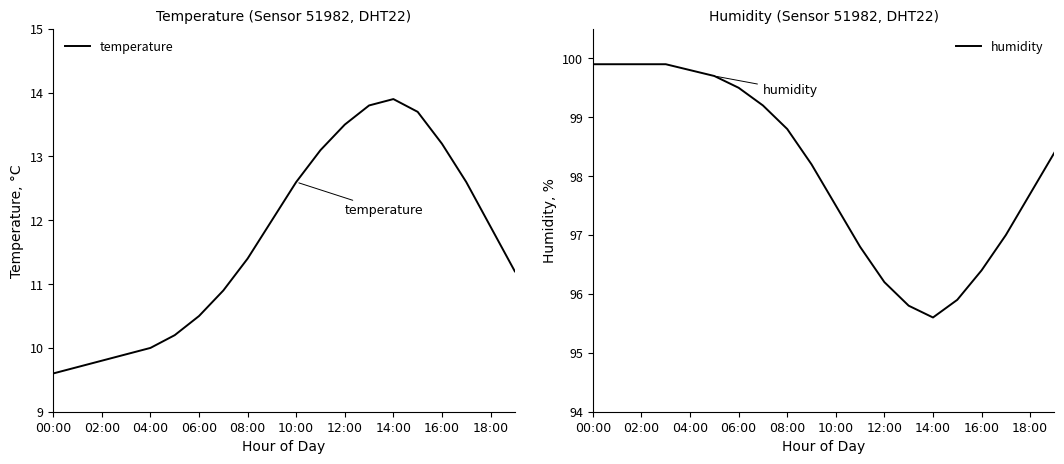

True or false: temperature has a value of 2.7 at 10:00.

False